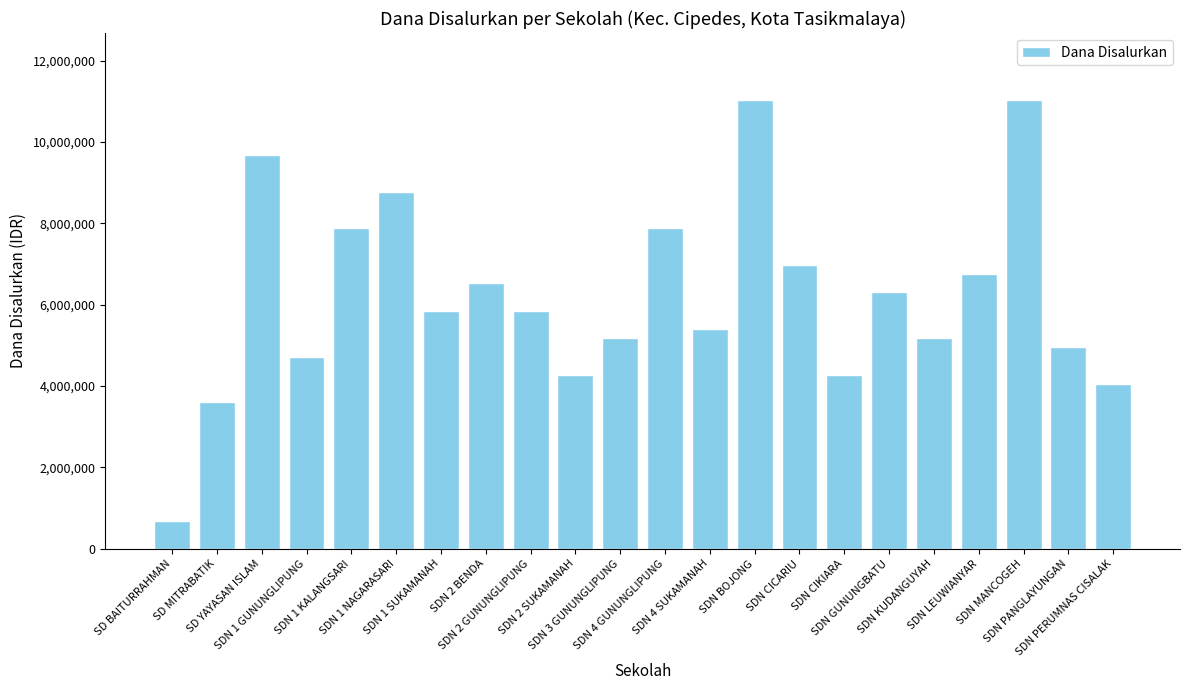

What is the average value?

6218182